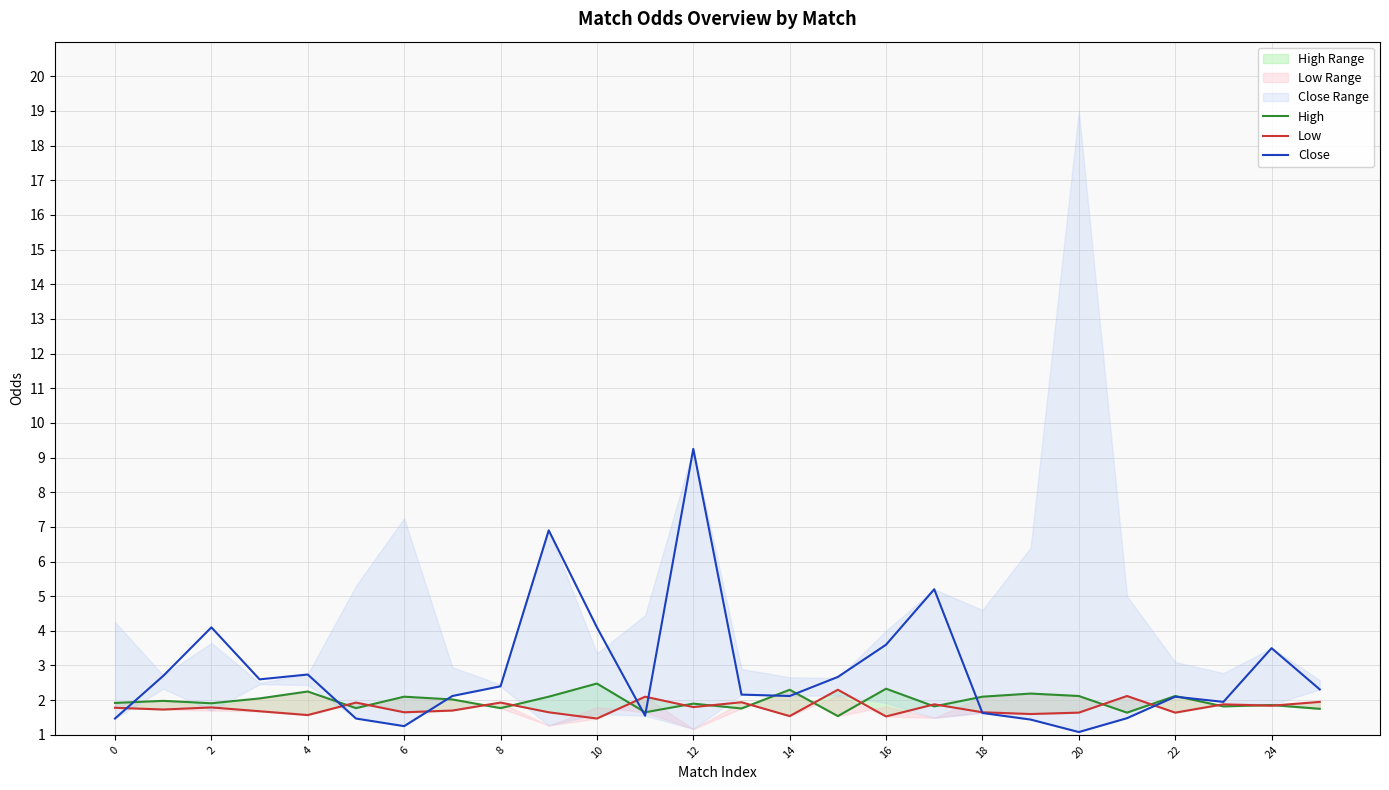

After their last crossing, which series has the higher values: Close or Low?

Close